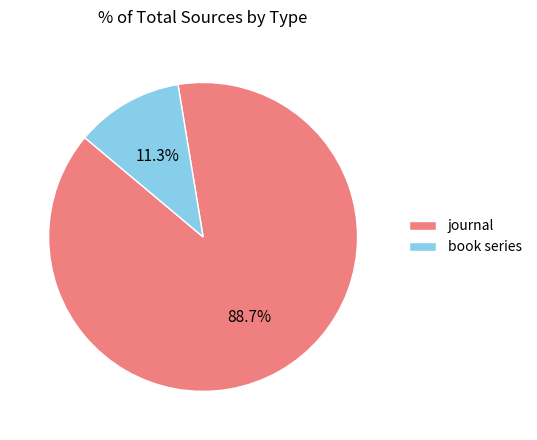

Which has a higher value, book series or journal?

journal